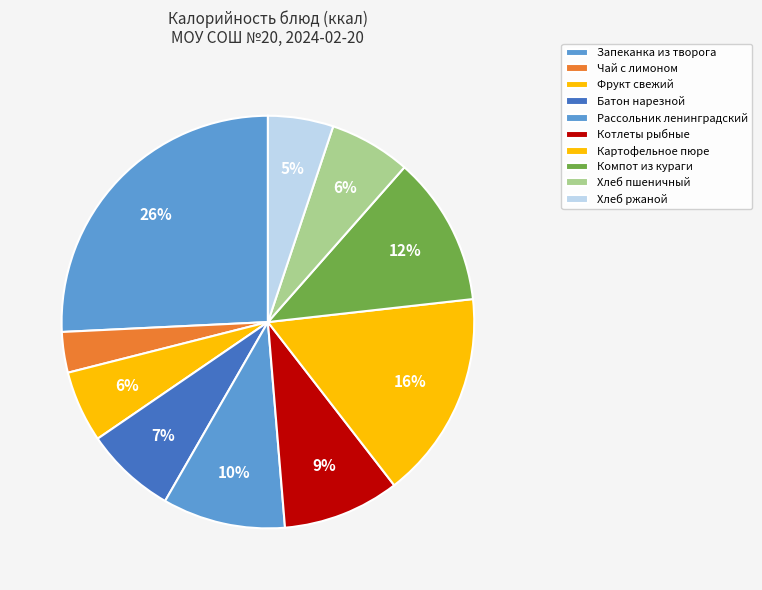

How many slices are in this pie chart?

10